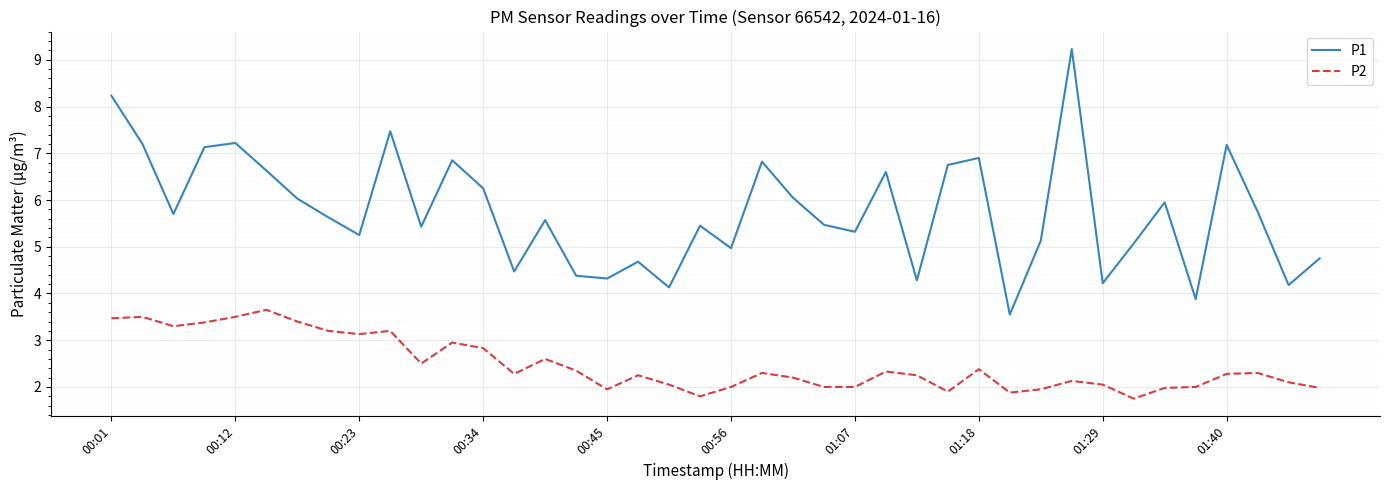

True or false: P1 and P2 intersect in this chart.

False